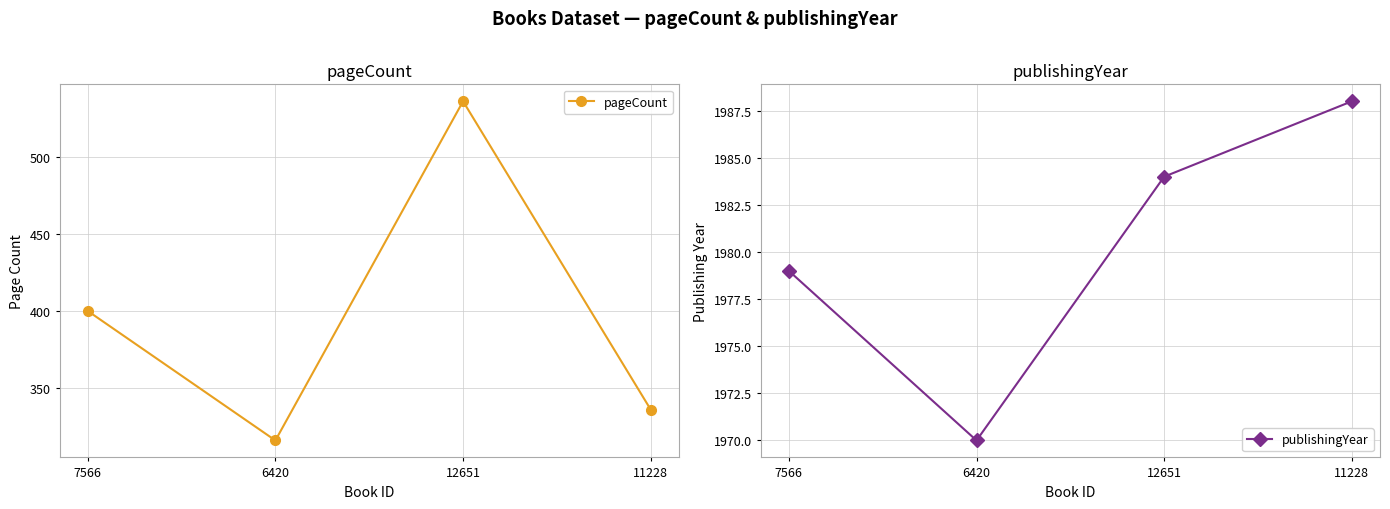

Where is the first local minimum for pageCount?

6420